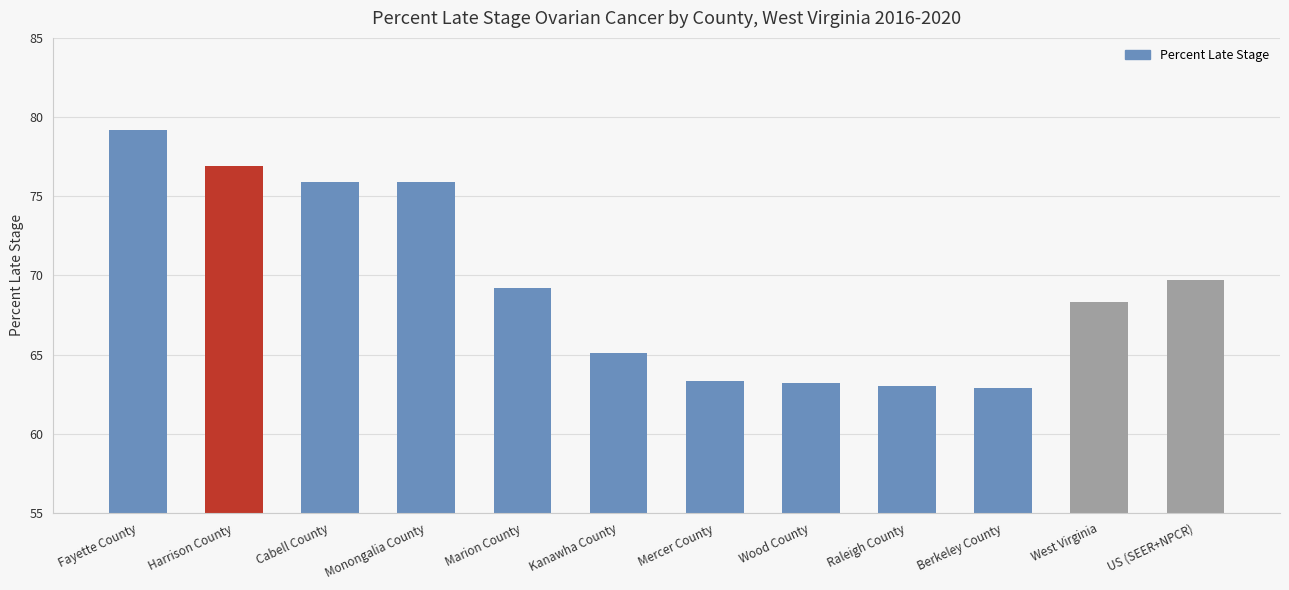

Is it true that the value at Mercer County is 84.6?

False